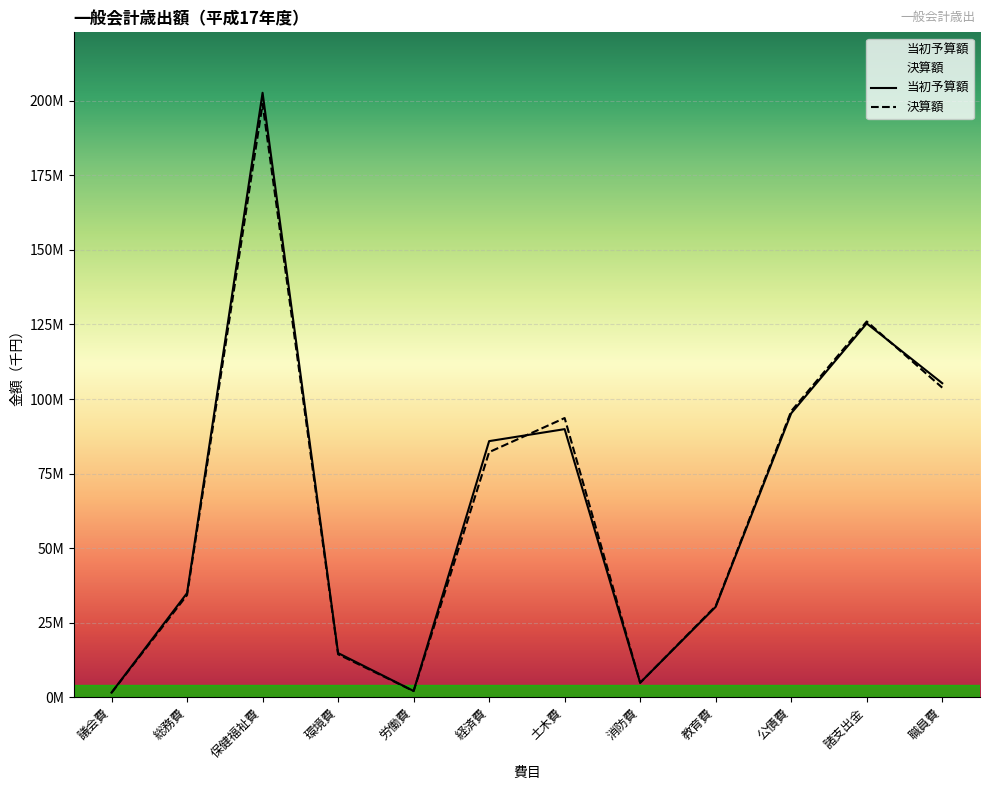

Between 土木費 and 教育費, which series saw the biggest shift?

決算額